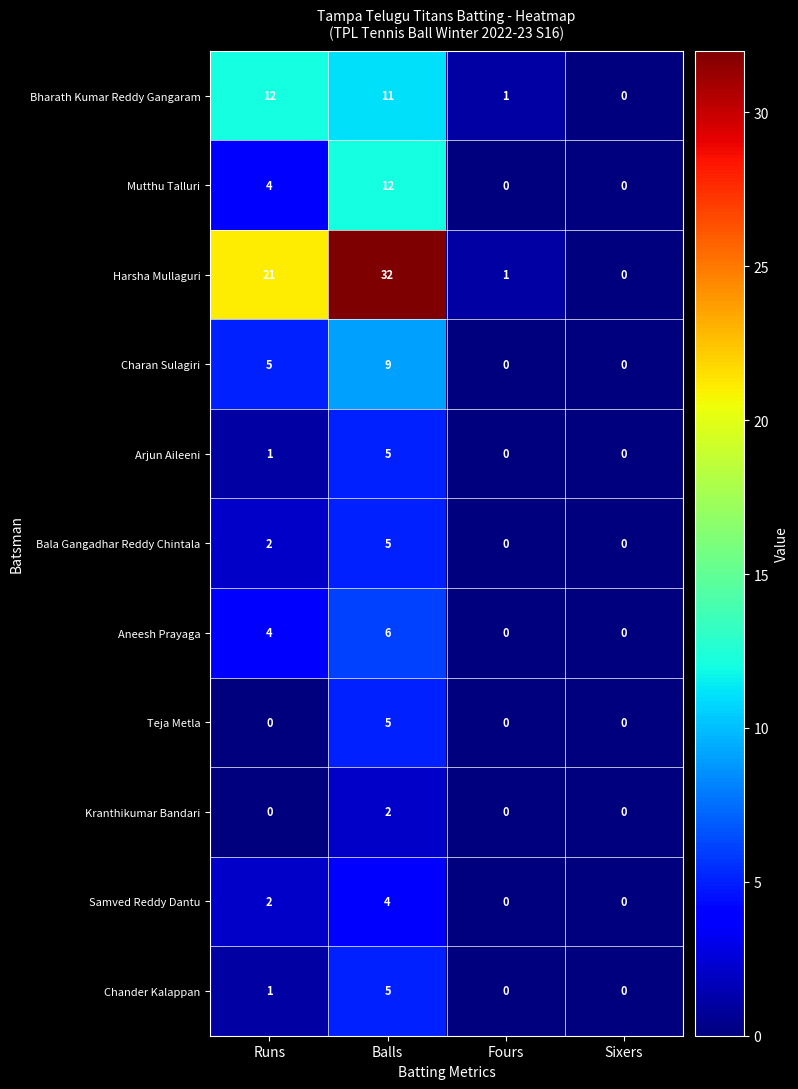

How many data points in Chander Kalappan are less than 1?

2